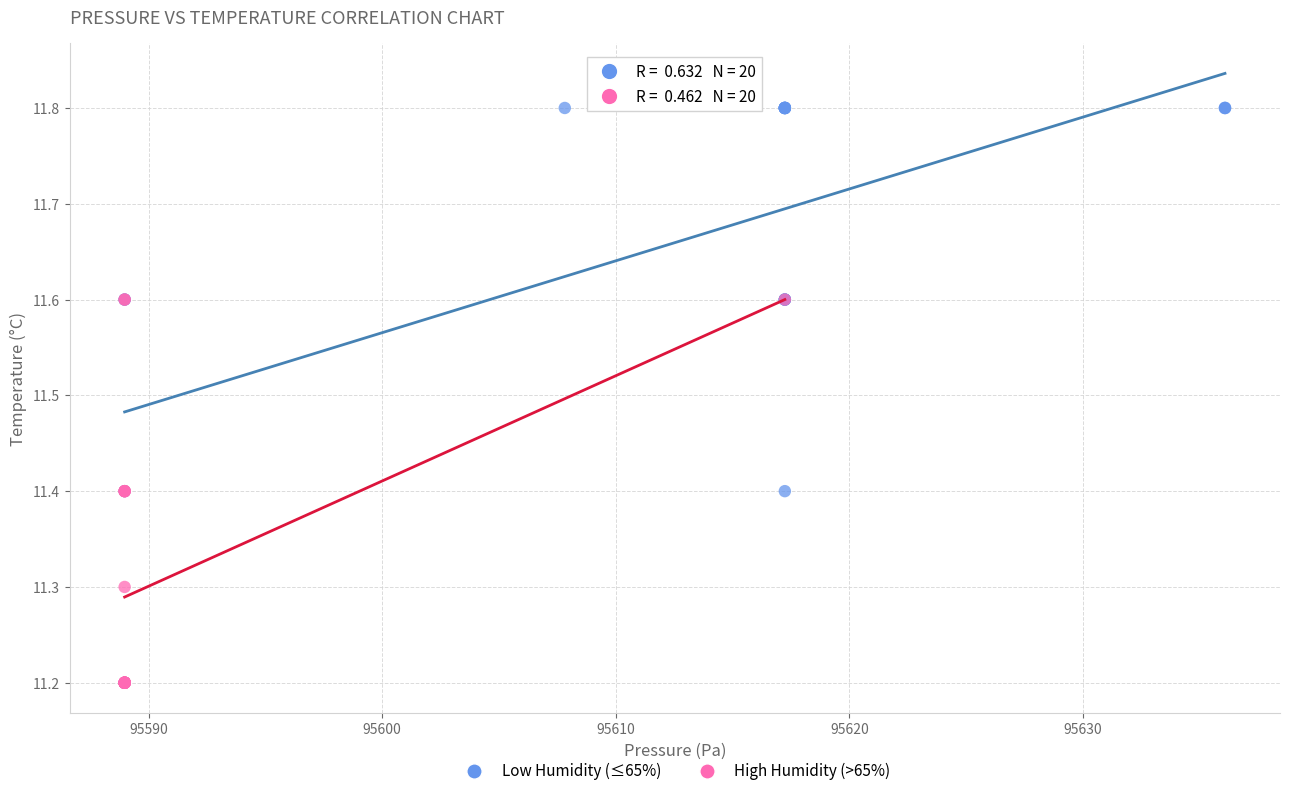

Which series has the largest Y range (max minus min)?

Low Humidity (≤65%)